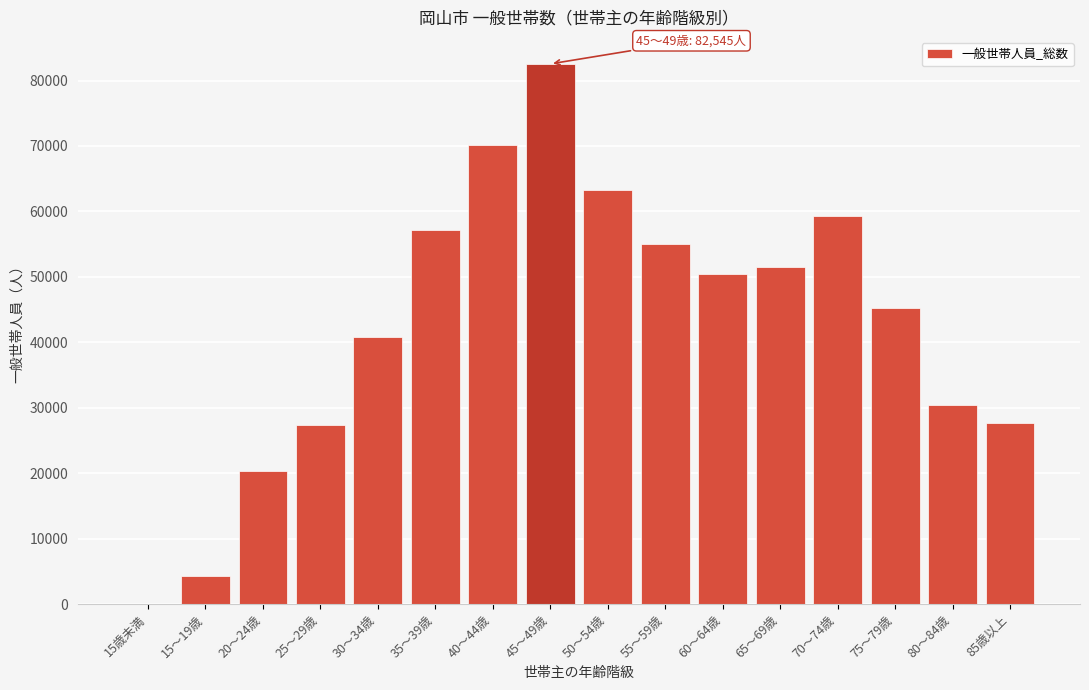

The value at 25～29歳 is 27391. True or false?

True